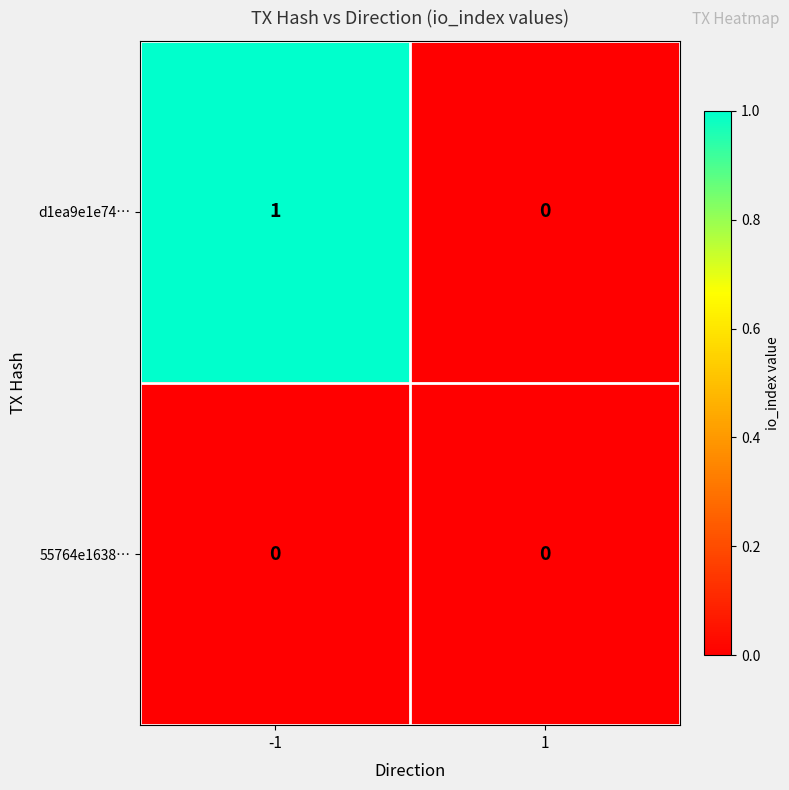

Reading left to right, transcribe all the data shown in this chart.

d1ea9e1e74…: 1	0
55764e1638…: 0	0